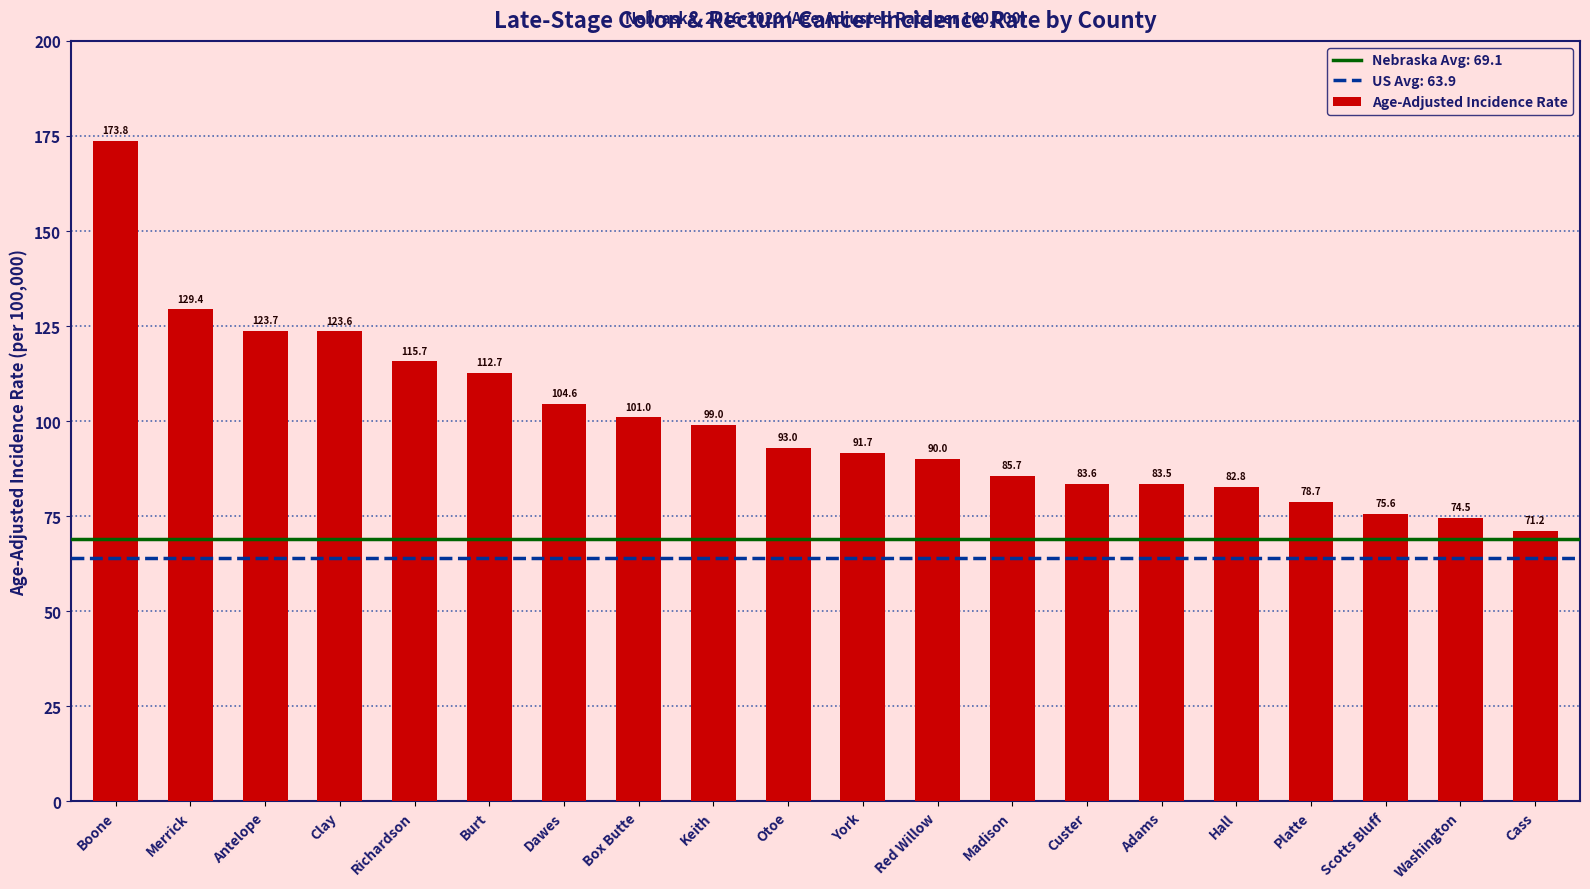

Is it true that the value at Antelope is 210.9?

False